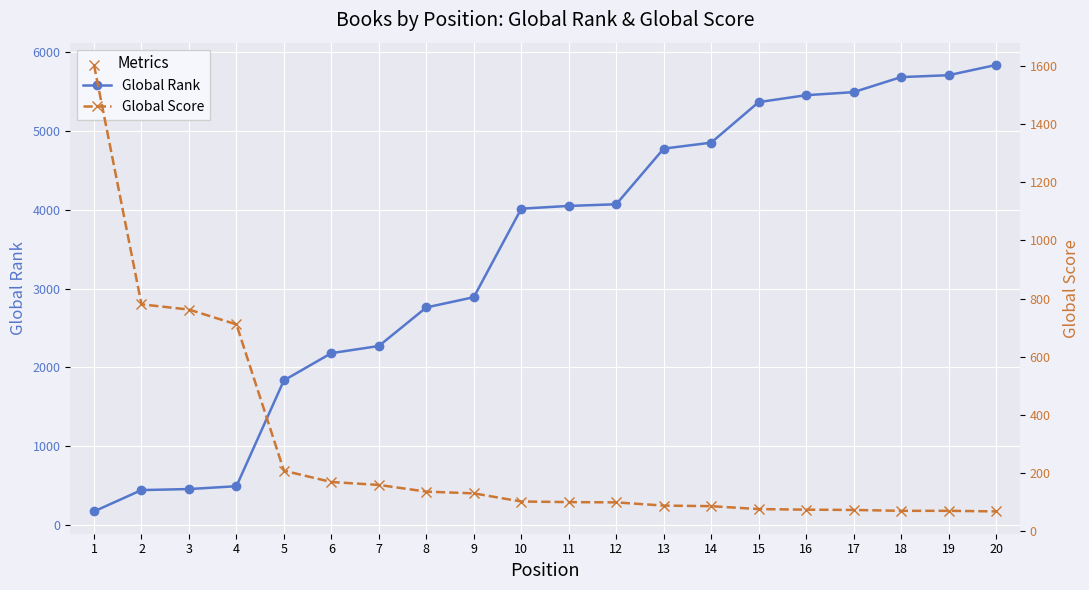

Which series ends up on top after the final intersection of Global Score and Global Rank?

Global Rank